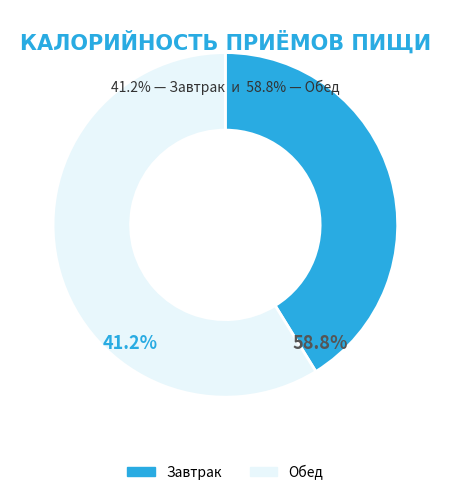

Is it true that Обед is 59% of the pie?

True